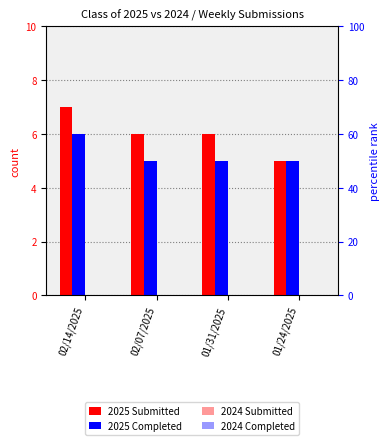

What is the spread (max minus min) of values at 01/24/2025?

5